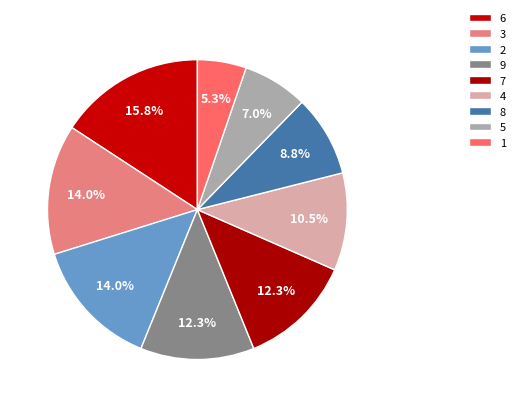

What percentage is the 5 slice, to the nearest percent?

7%